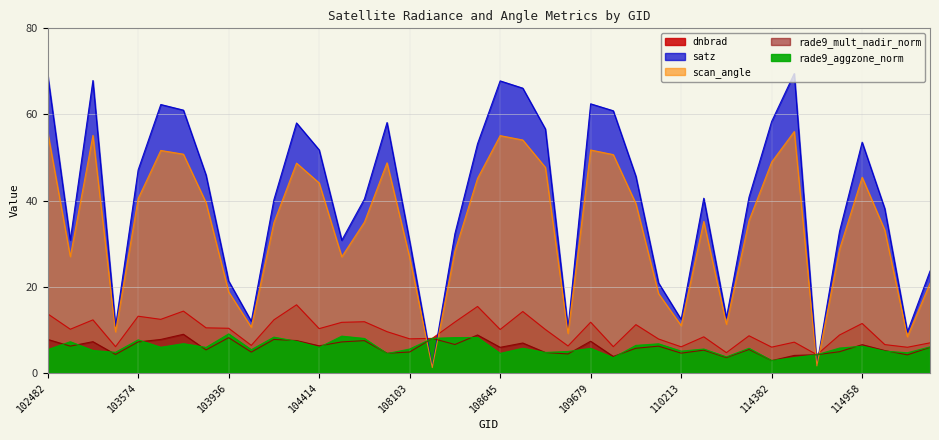

What is the total value across all series at 103936?

67.6